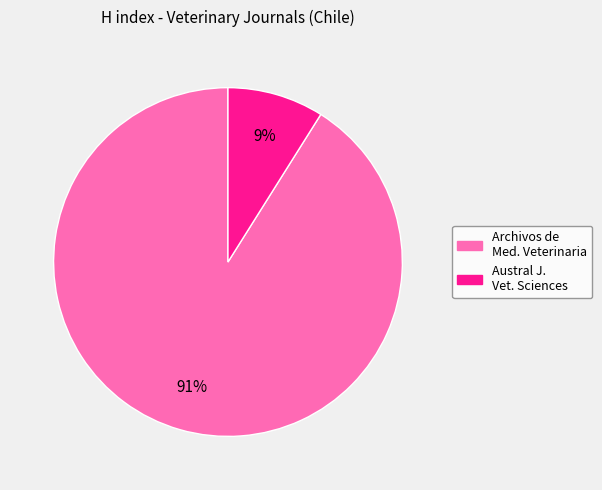

Does any single category account for the majority?

Yes